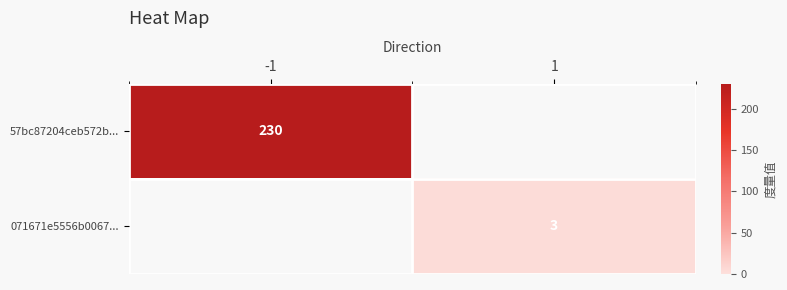

The value of 071671e5556b0067... at 1 is 3. True or false?

True